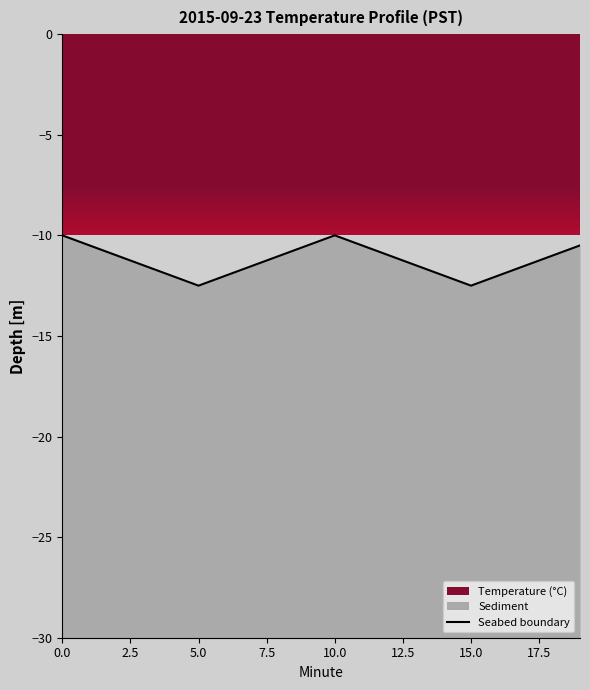

How many lines are shown in the chart?

1